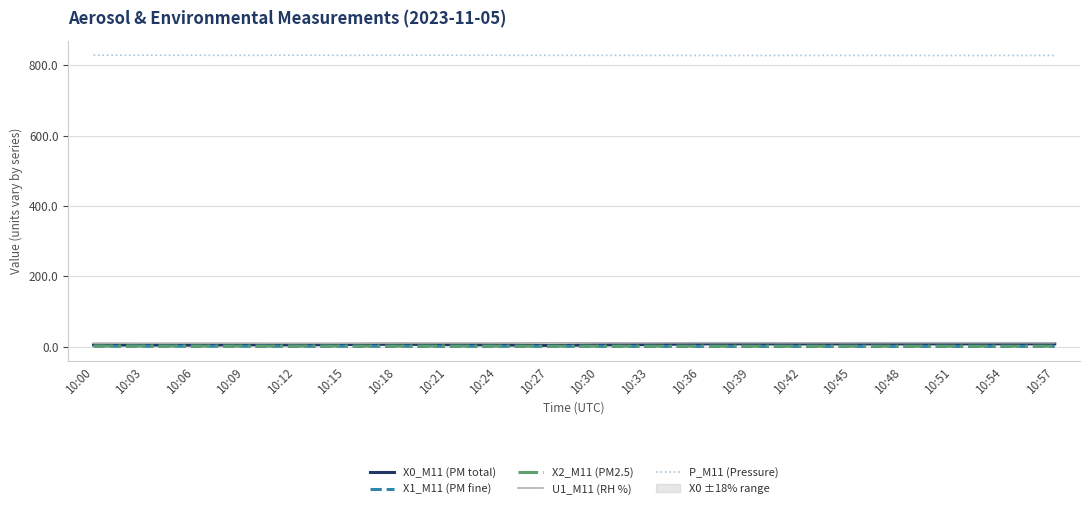

True or false: X2_M11 (PM2.5) and X1_M11 (PM fine) cross at least once.

False